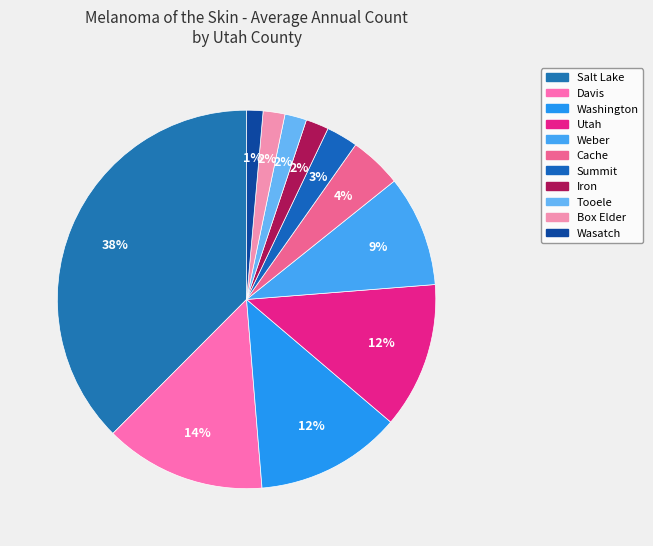

The Salt Lake slice represents 38% of the pie. True or false?

True